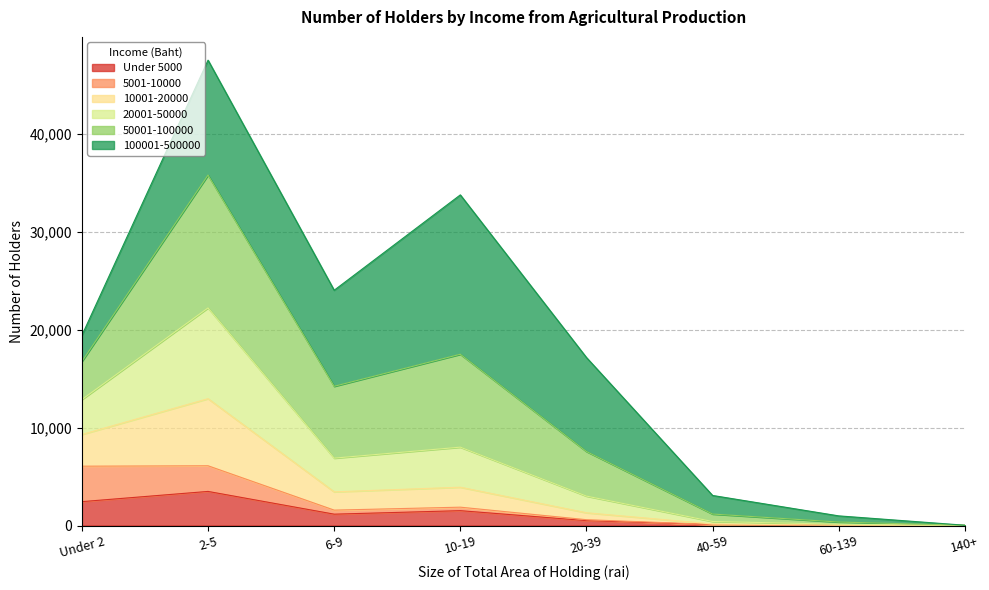

What is the difference between the maximum and minimum values in the Under 5000 series?

3471